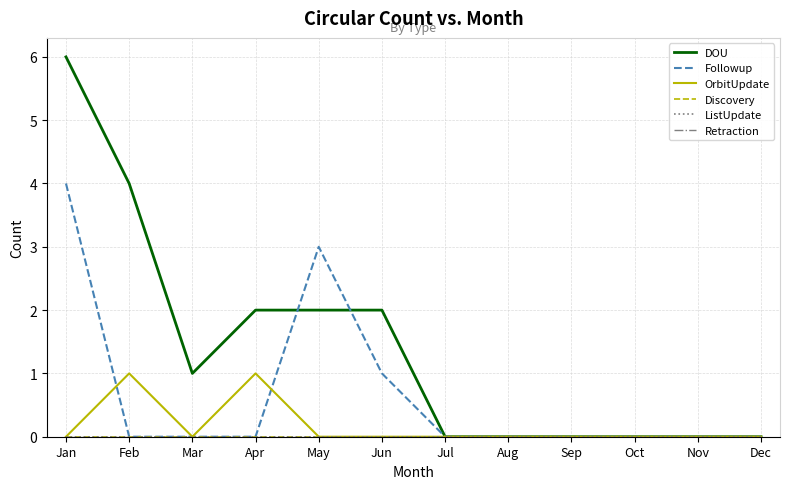

List the series in order of their peak value, lowest first.

Discovery, ListUpdate, Retraction, OrbitUpdate, Followup, DOU